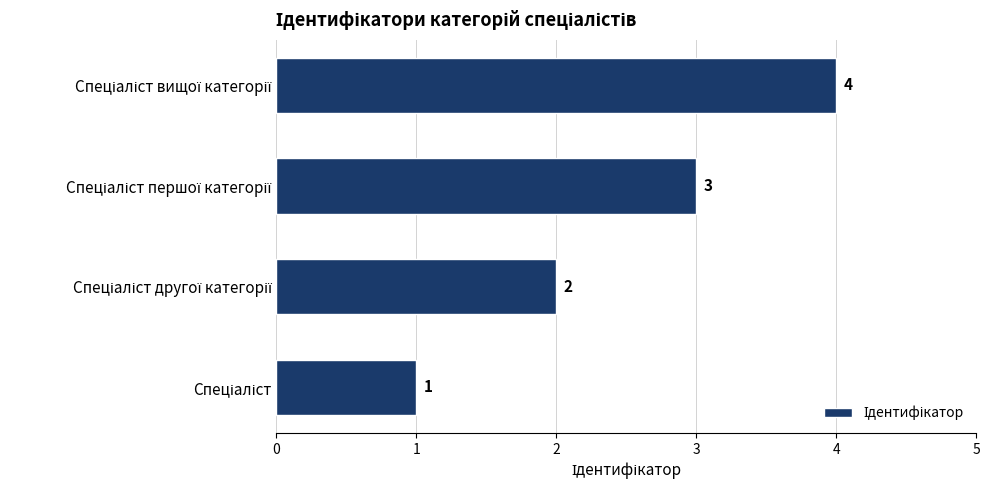

What is the difference between the second highest and second lowest values?

1